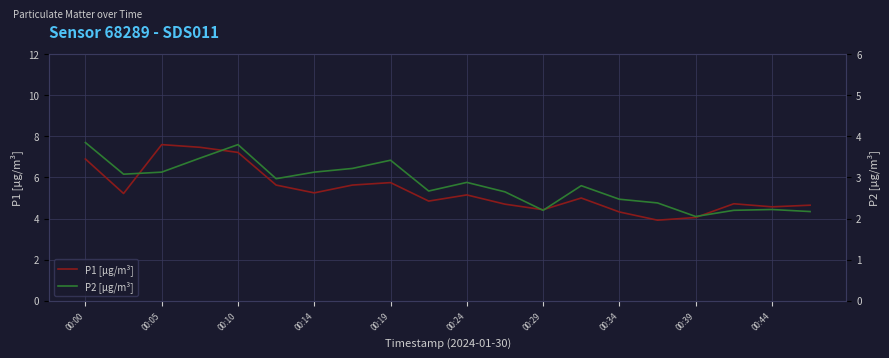

Is it true that P1 [µg/m³] equals 4.0 at 00:39?

True